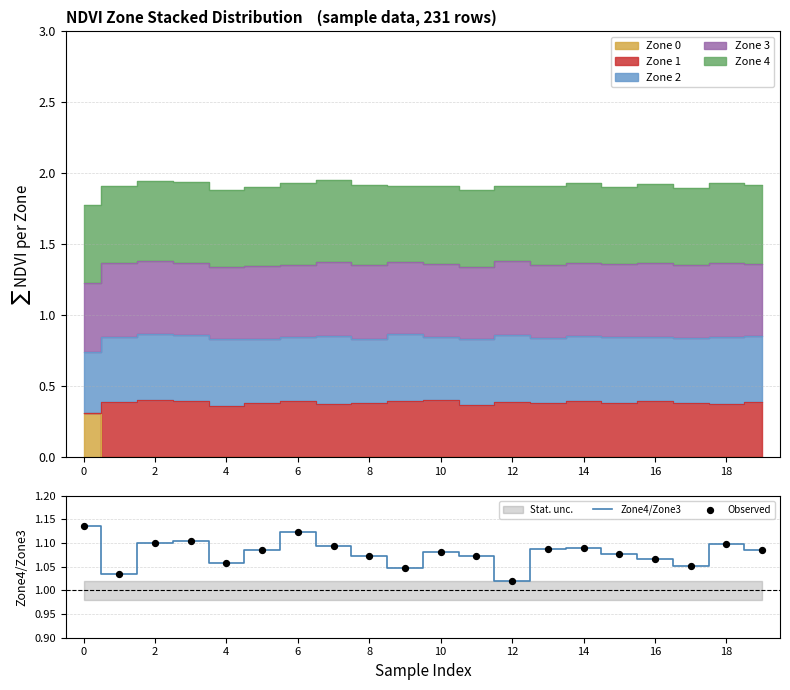

True or false: Zone4/Zone3 has a value of 1.1 at 18.

True